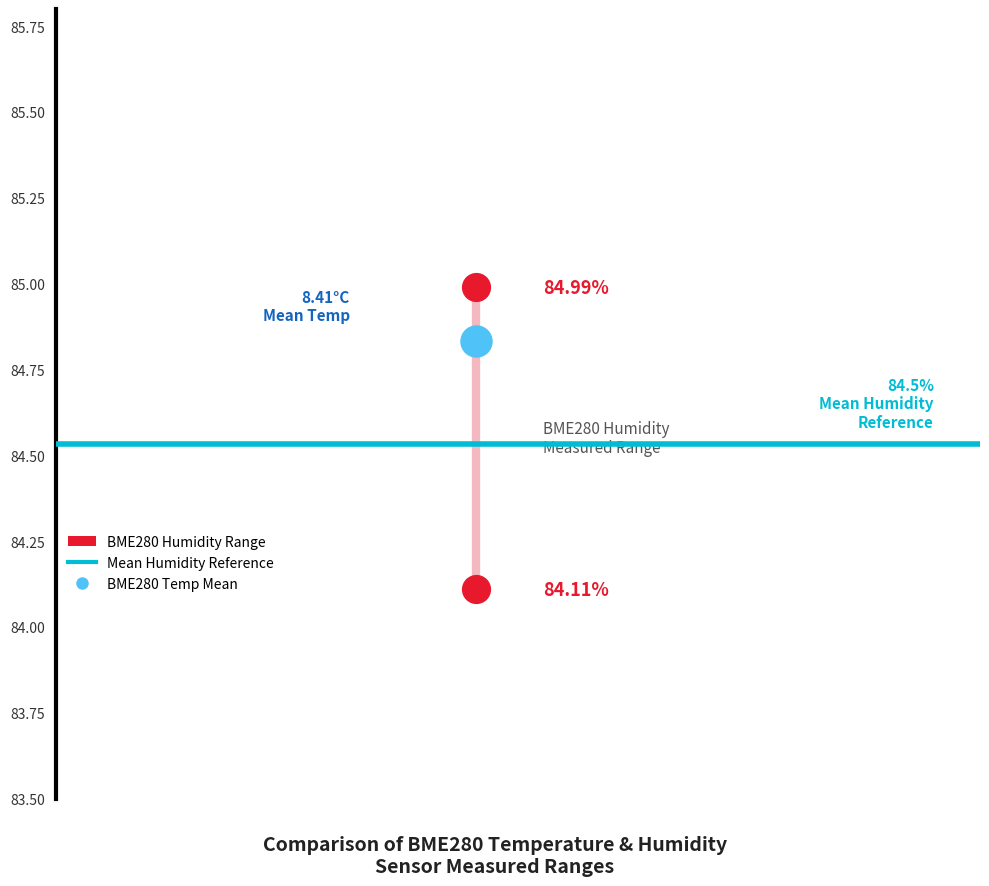

Which series contains the highest Y value?

BME280 Humidity Range